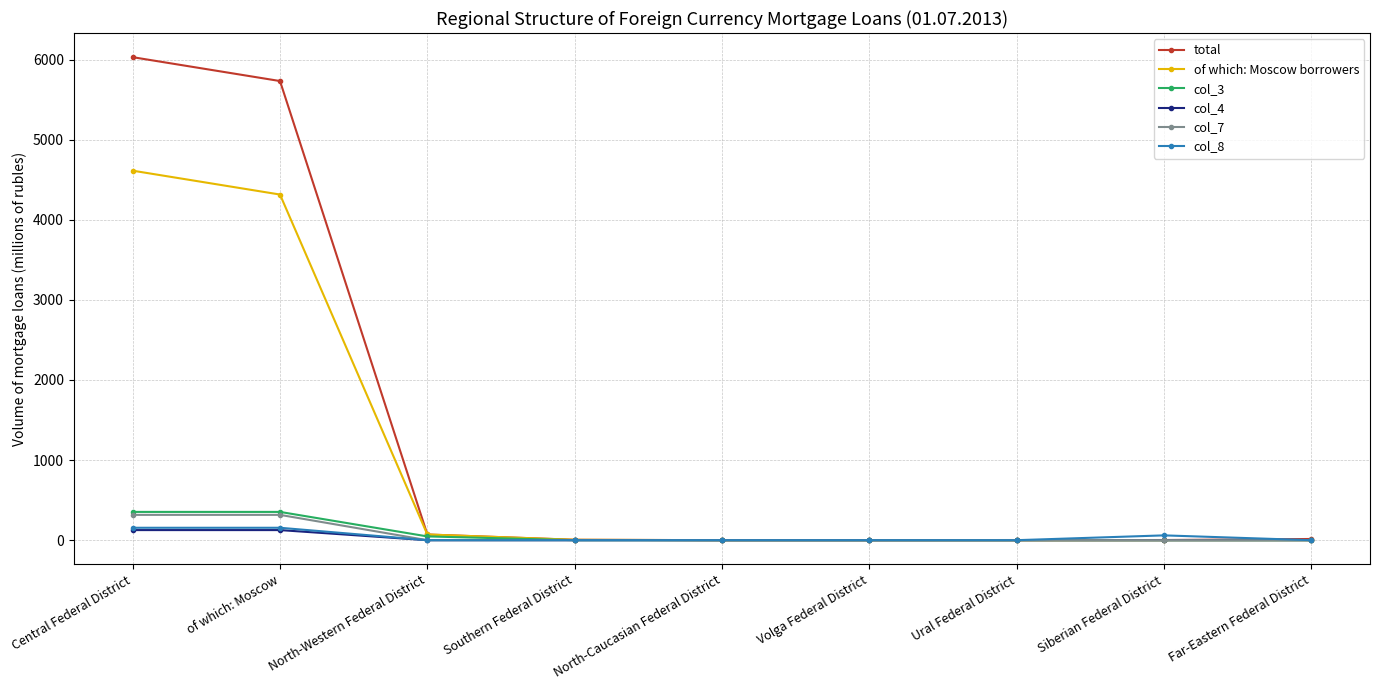

What is the label of the 4th point from the right?

Volga Federal District